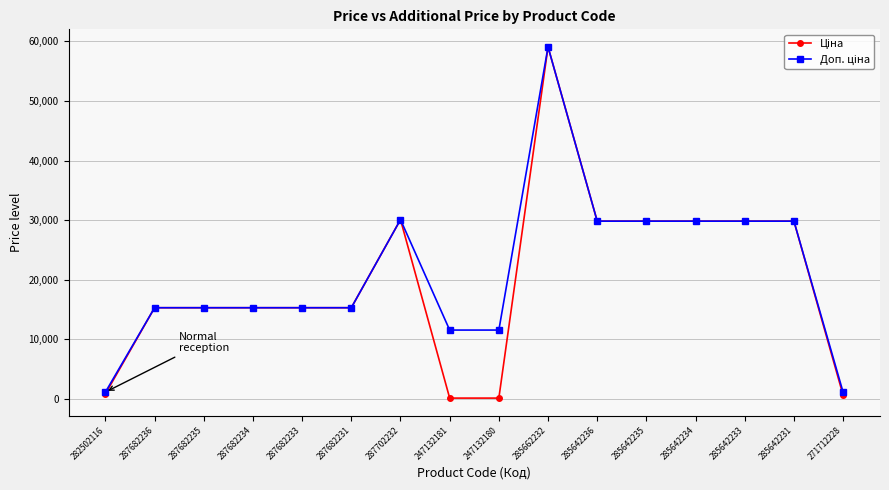

What is the total value across all series at 287702232?

60155.6